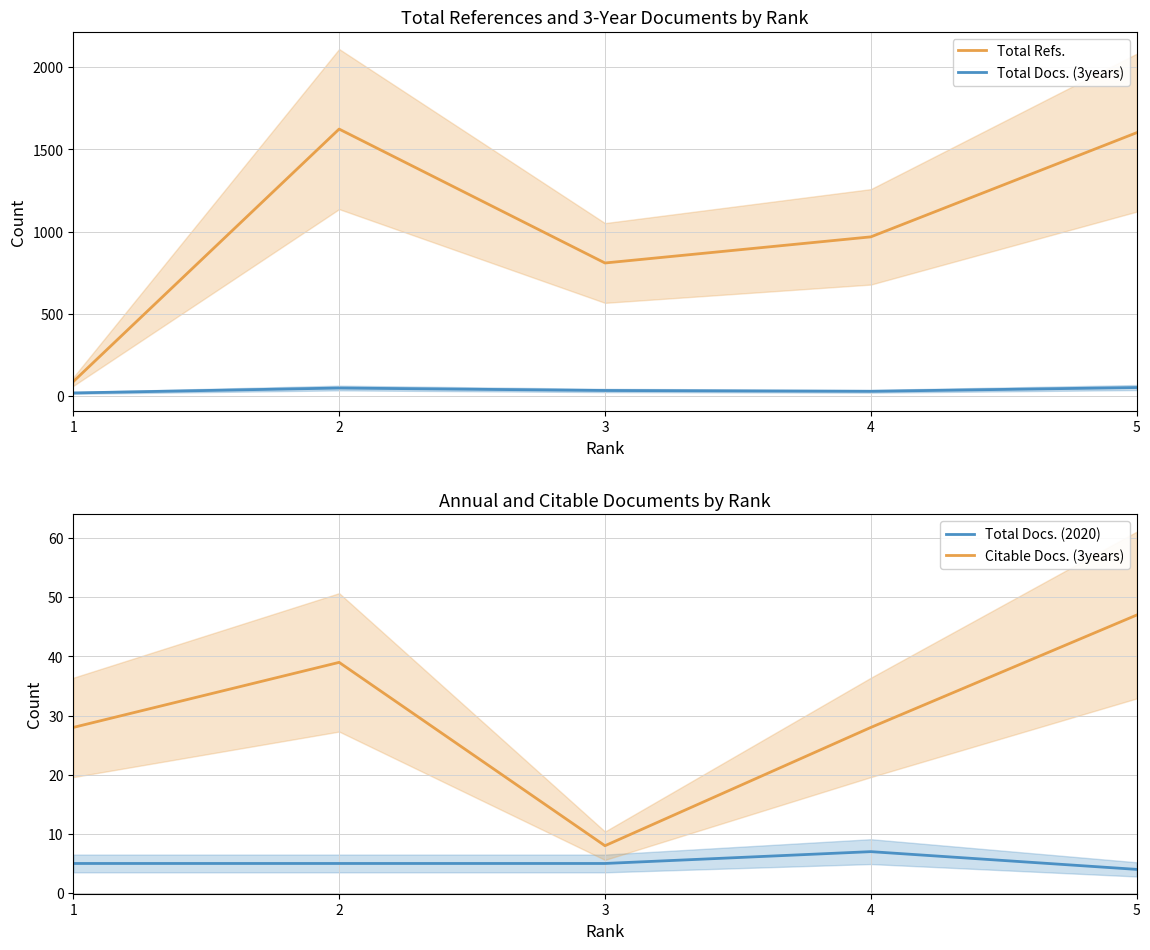

What is the lowest value of the Citable Docs. (3years) series?

8